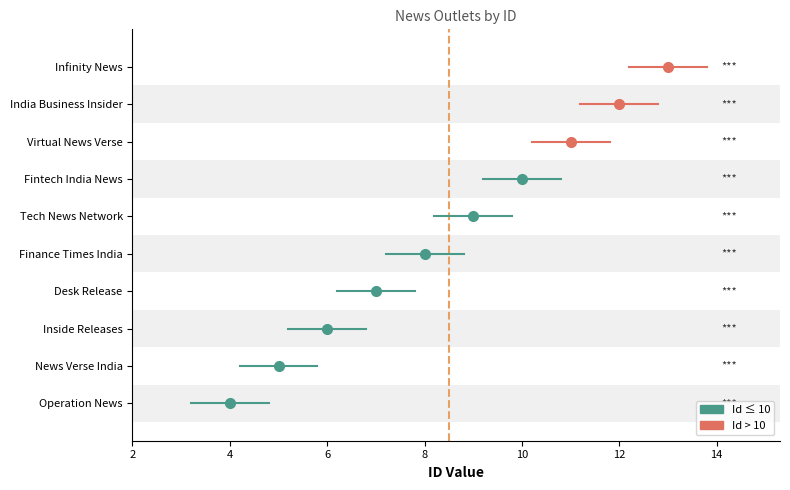

Count the number of categories in the chart.

10